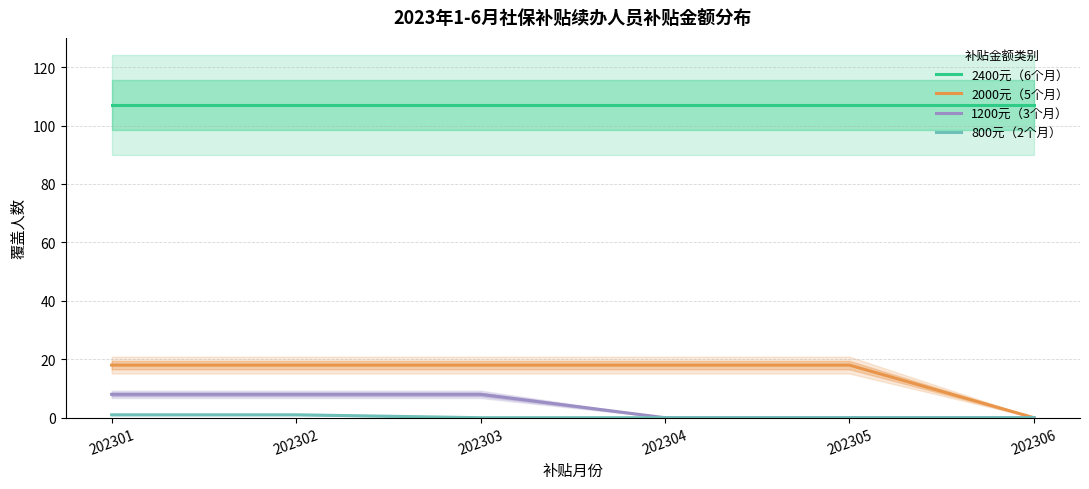

Count the number of data series in this chart.

4